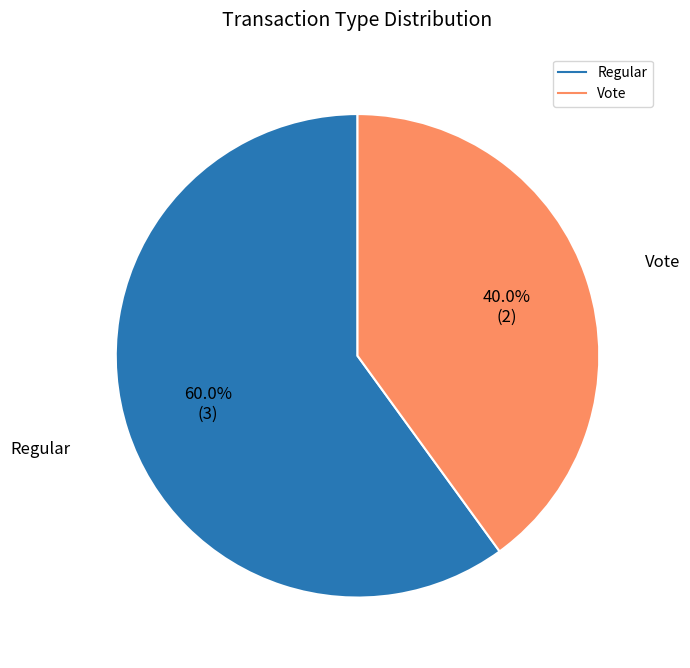

Does Vote represent more than half of the total?

No